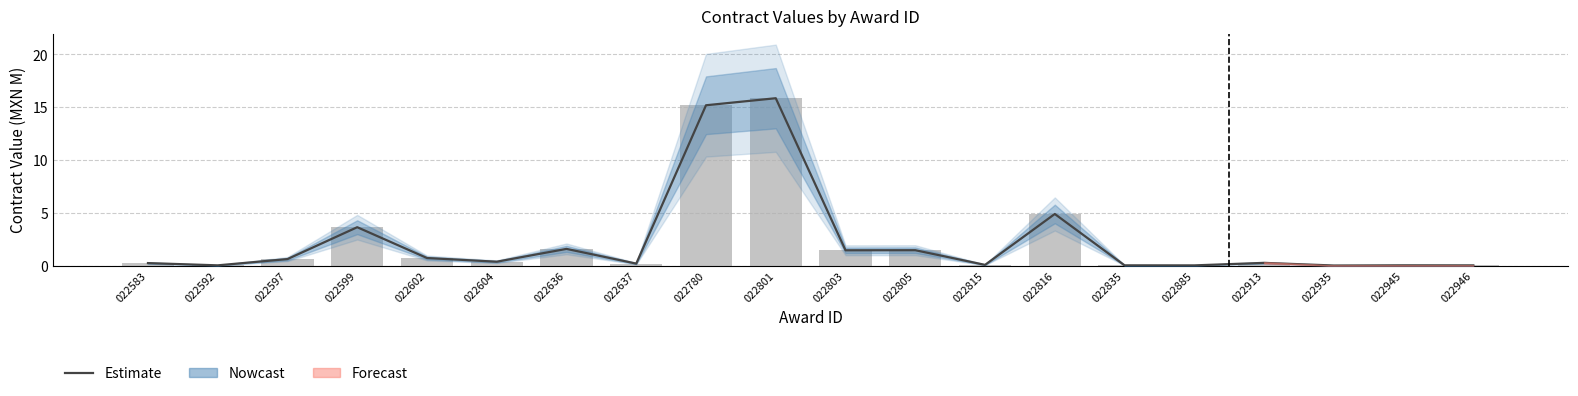

At which label does contracts.value.amount reach its peak?

022801